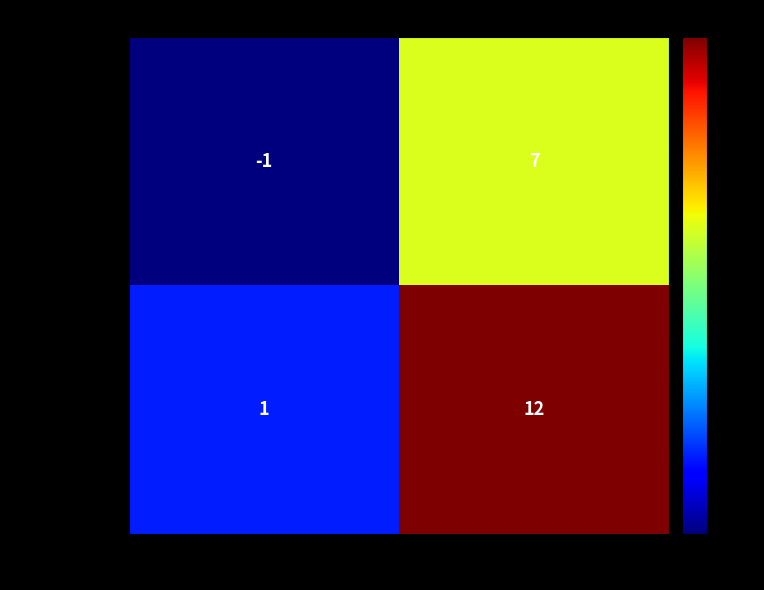

True or false: dd137be8c146… has a value of 7 at io_index.

True